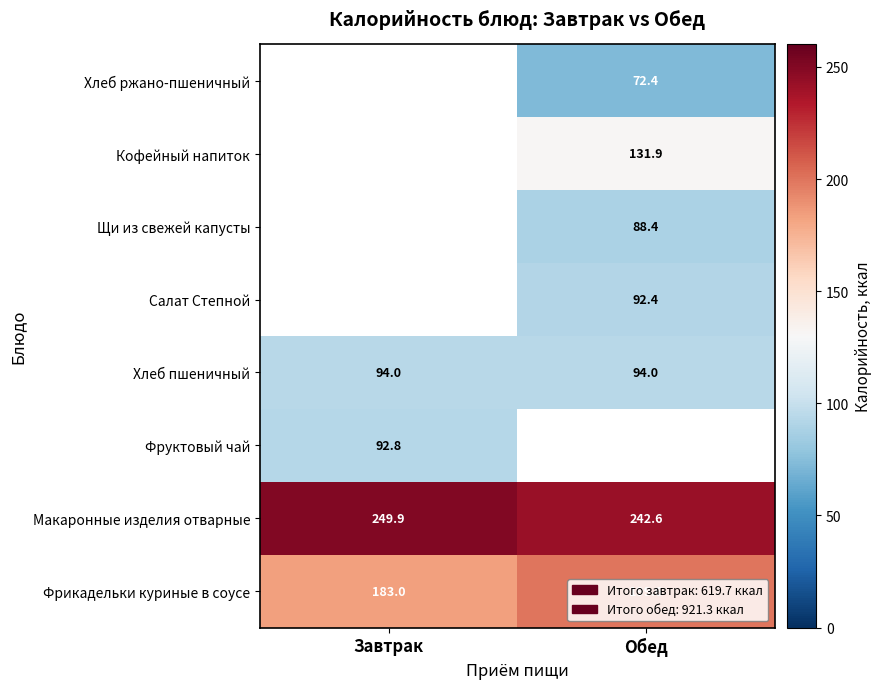

What is the average value of the Хлеб пшеничный series?

94.0